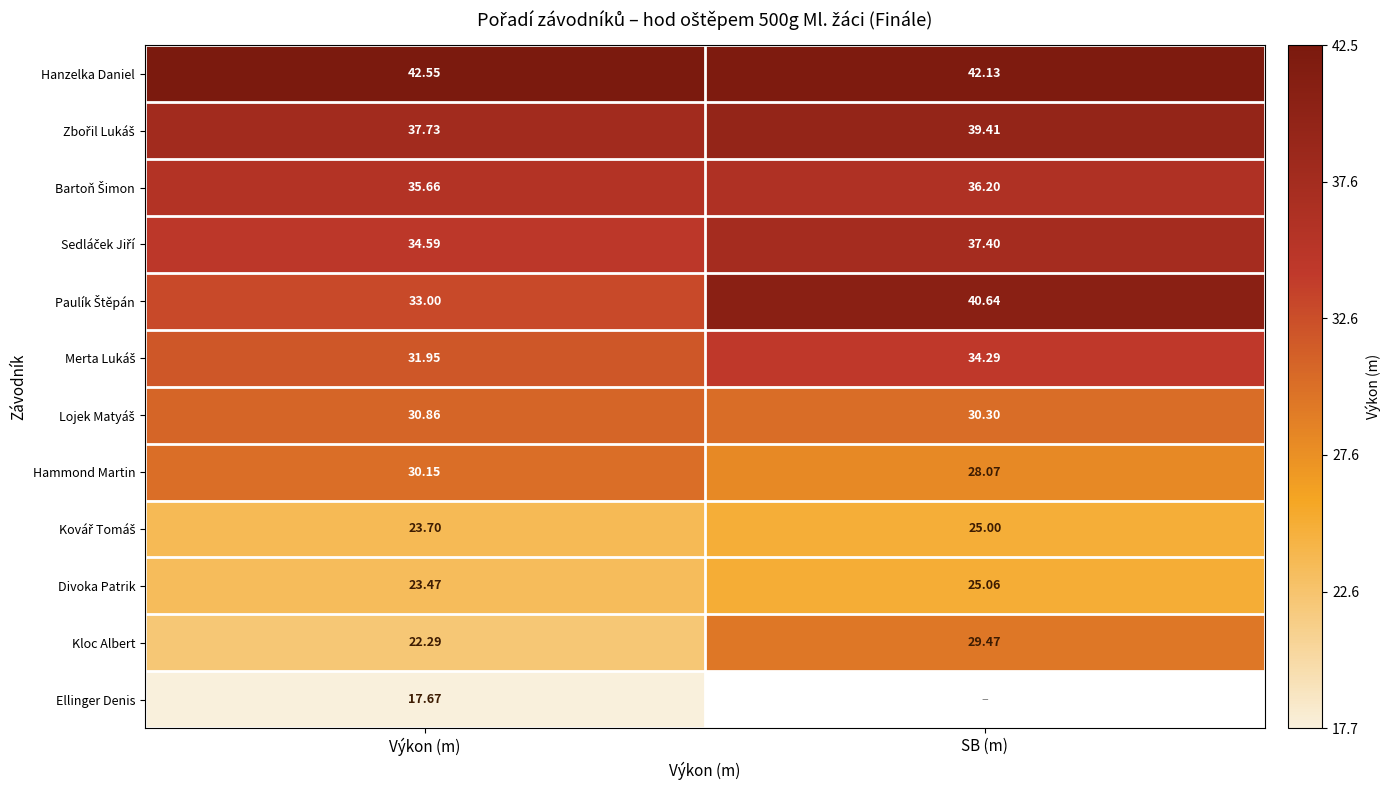

Which category has the lowest value in the Kloc Albert series?

Výkon (m)